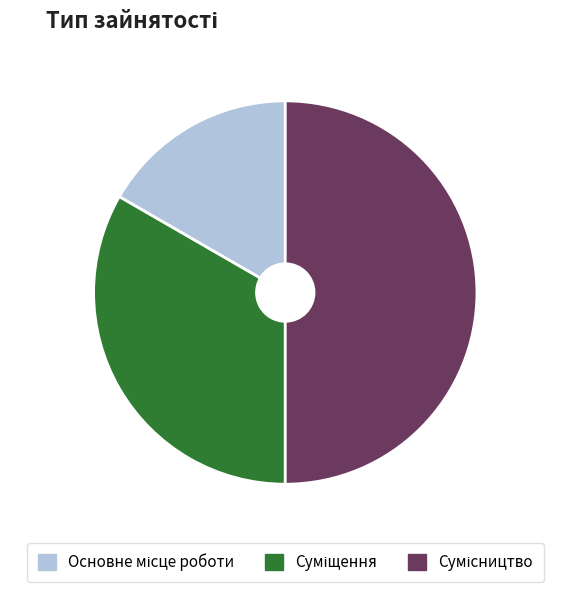

How many segments does this pie chart have?

3